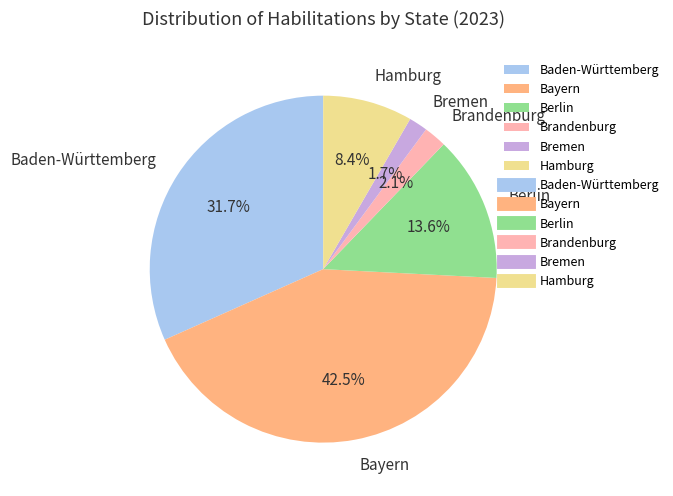

The Baden-Württemberg slice represents 24% of the pie. True or false?

False